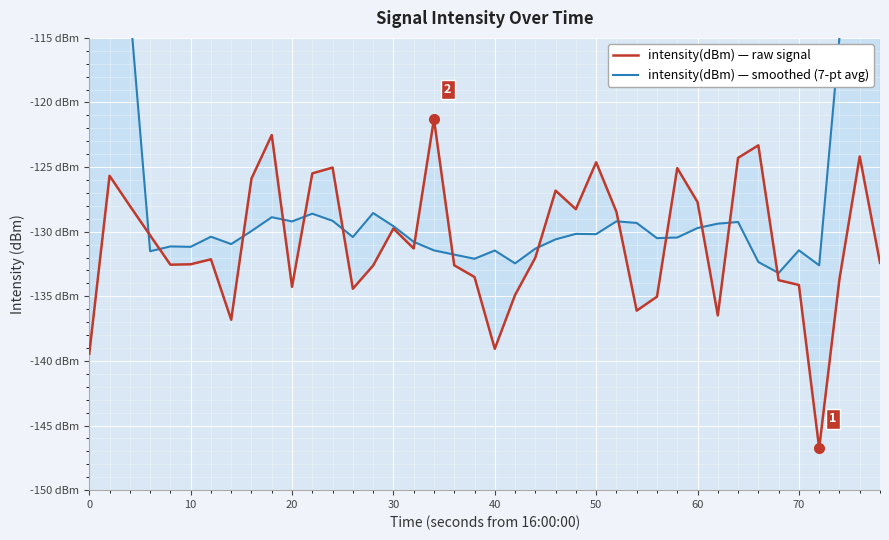

How many lines are shown in the chart?

2